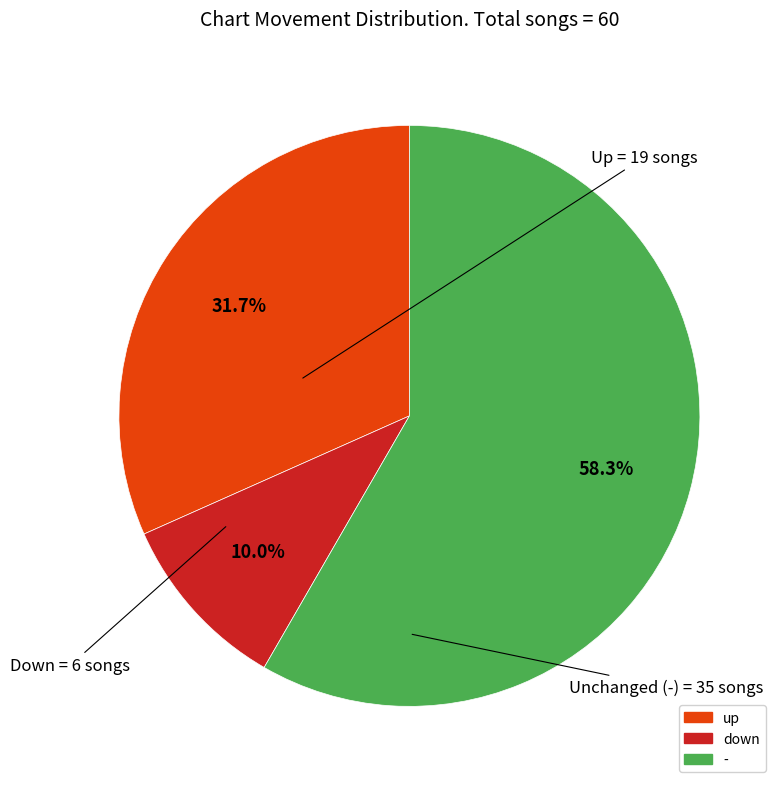

Rank the categories by value from lowest to highest.

down, up, -